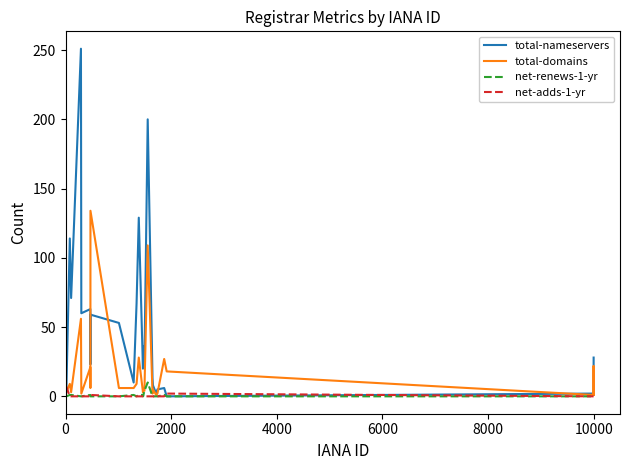

Which series has the largest range (max minus min)?

total-nameservers